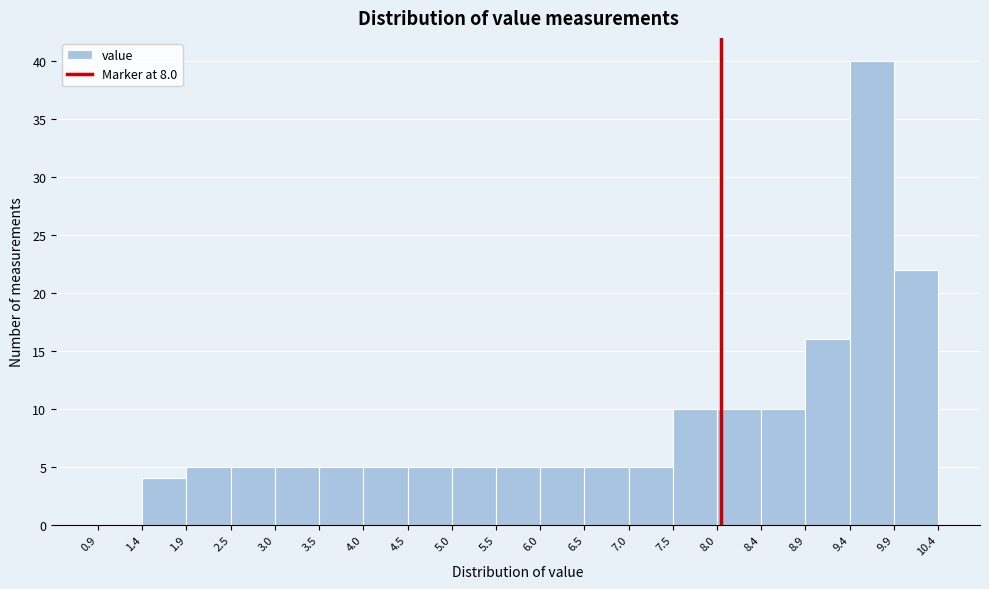

Over which range of the x-axis is the bar tallest?

9.4 to 9.9